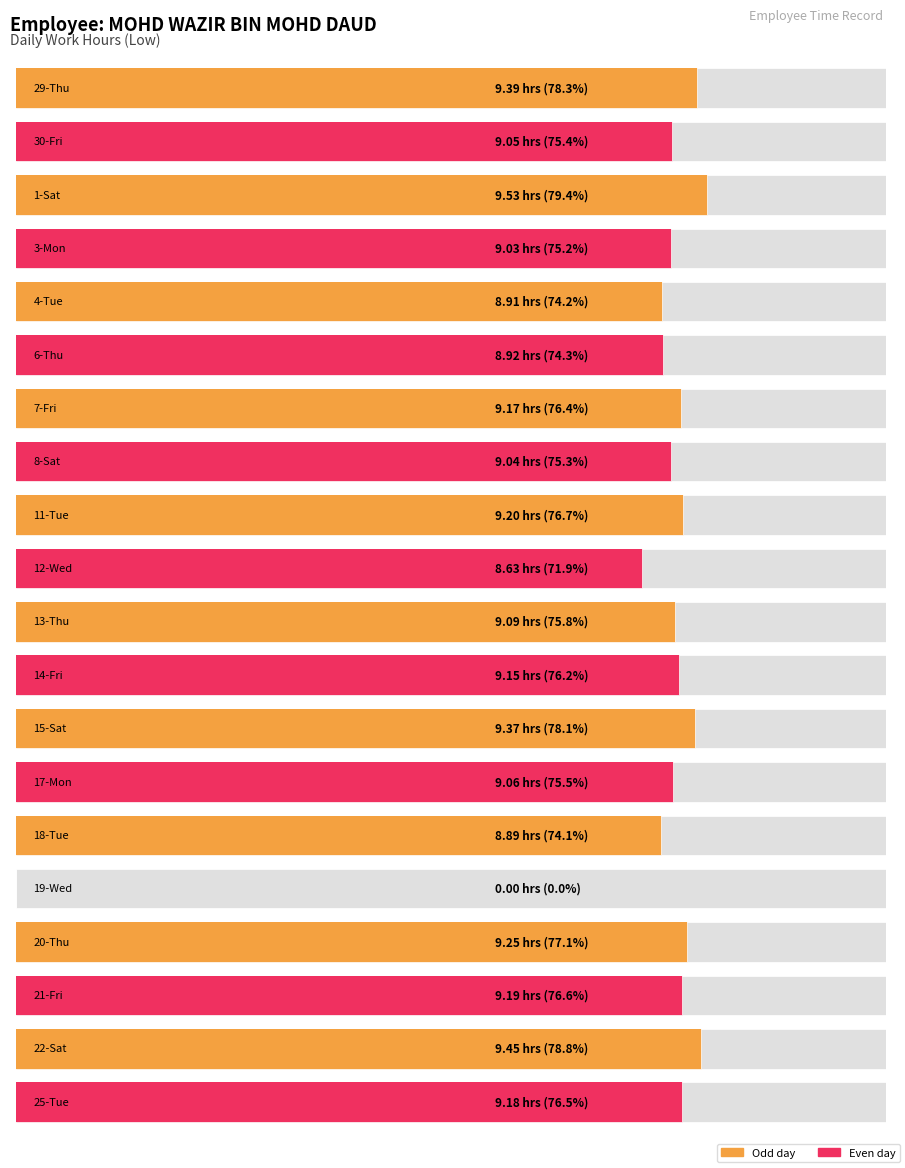

How many bars are there in total?

20